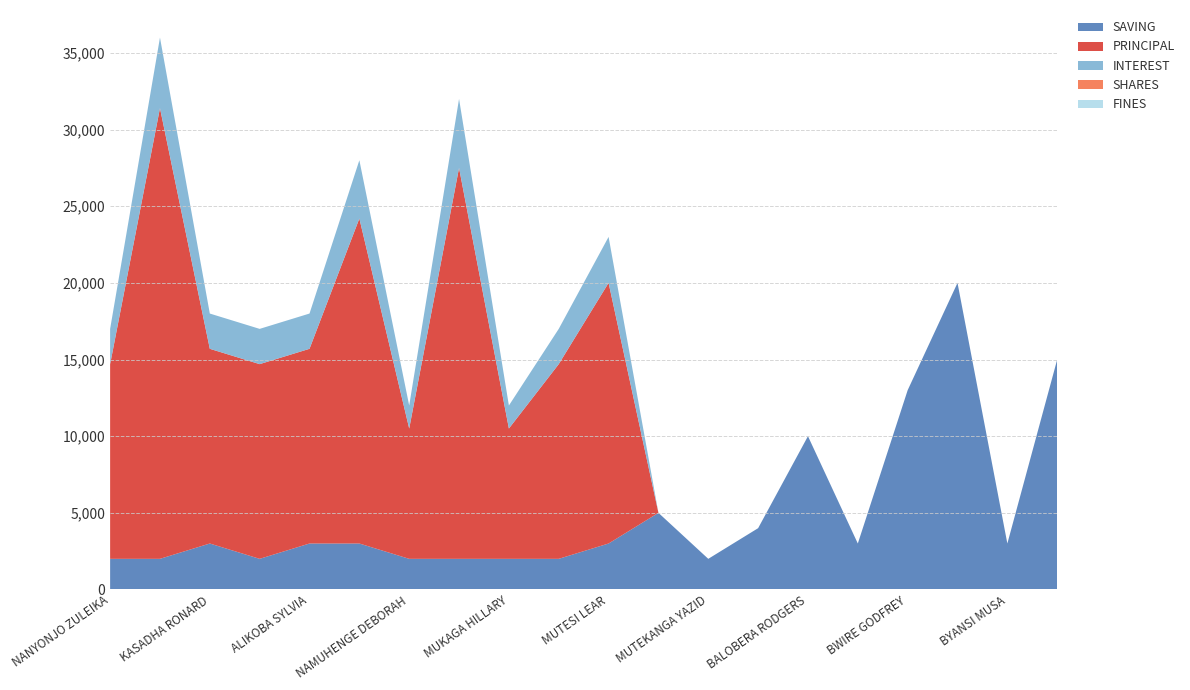

Reading left to right, transcribe all the data shown in this chart.

SAVING: 2000	2000	3000	2000	3000	3000	2000	2000	2000	2000	3000	5000	2000	4000	10000	3000	13000	20000	3000	15000
PRINCIPAL: 12700	29400	12700	12700	12700	21200	8500	25500	8500	12700	17000	0	0	0	0	0	0	0	0	0
INTEREST: 2300	4600	2300	2300	2300	3800	1500	4500	1500	2300	3000	0	0	0	0	0	0	0	0	0
SHARES: 0	0	0	0	0	0	0	0	0	0	0	0	0	0	0	0	0	0	0	0
FINES: 0	0	0	0	0	0	0	0	0	0	0	0	0	0	0	0	0	0	0	0